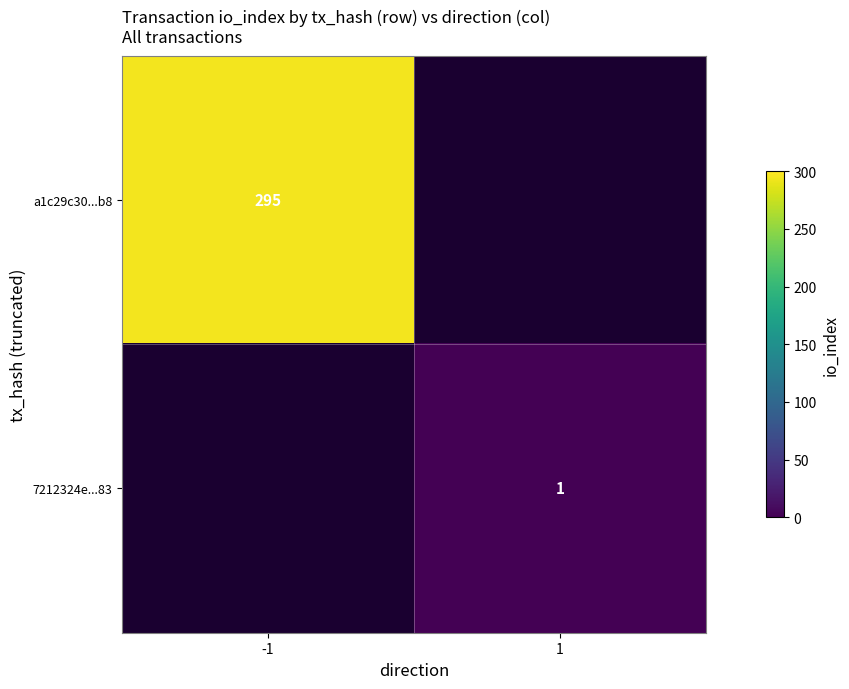

The 7212324e...83 series shows 0 at 1. True or false?

False